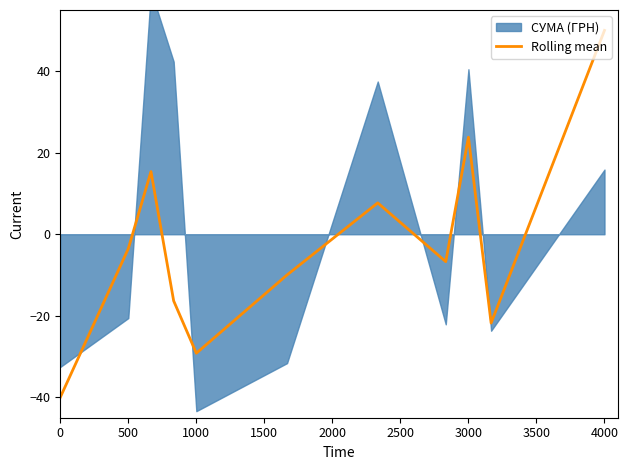

What is the value of the 5th point from the left?

-29.2